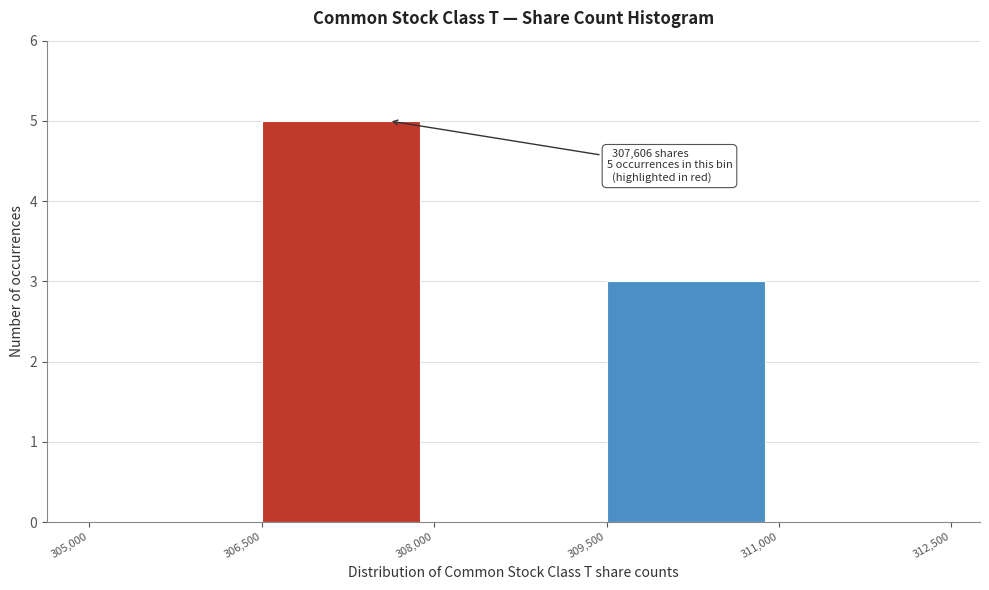

Over which range of the x-axis is the bar tallest?

306,500 to 308,000